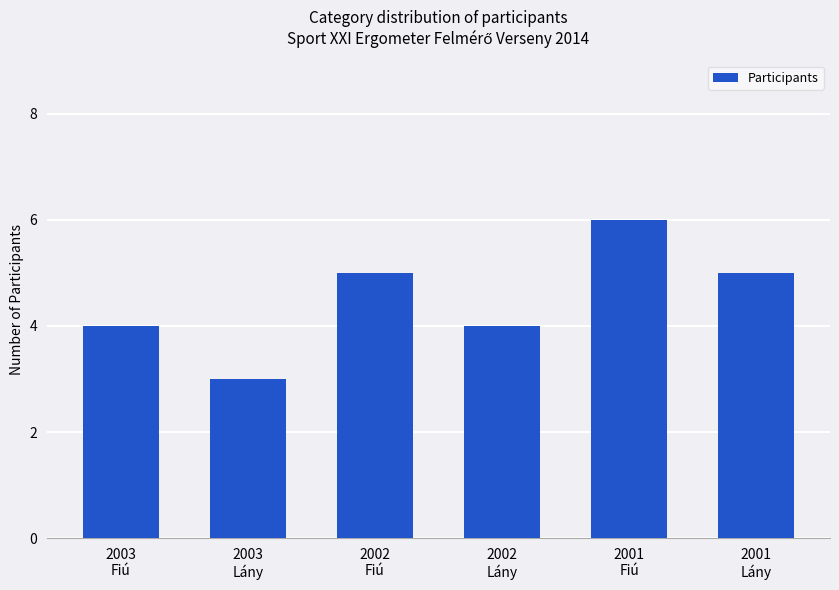

Reading right to left, transcribe all the data shown in this chart.

2001
Lány=5	2001
Fiú=6	2002
Lány=4	2002
Fiú=5	2003
Lány=3	2003
Fiú=4